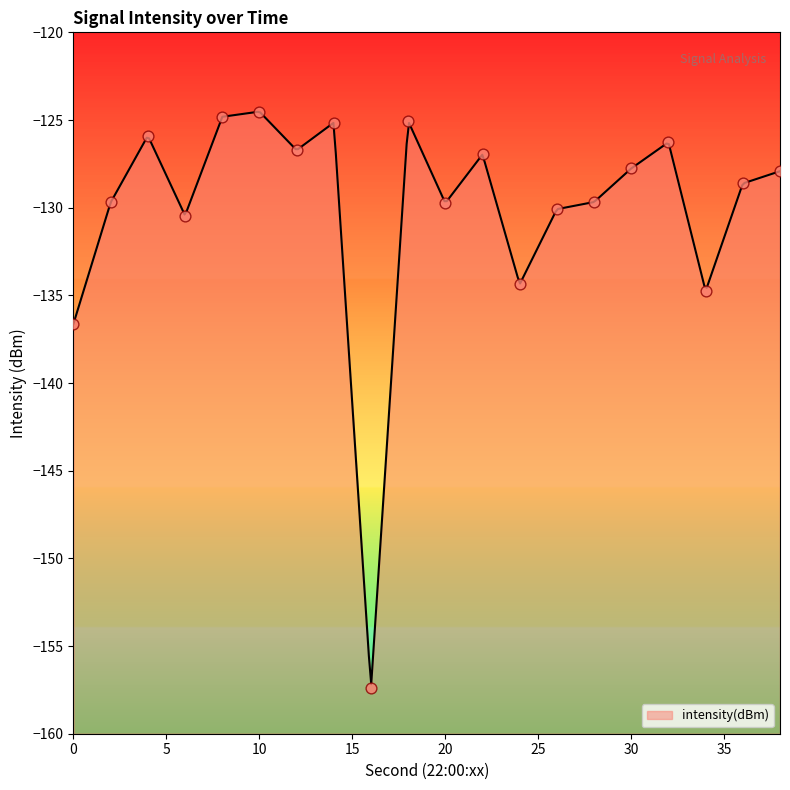

What is the change in value from 0 to 14?

+11.5